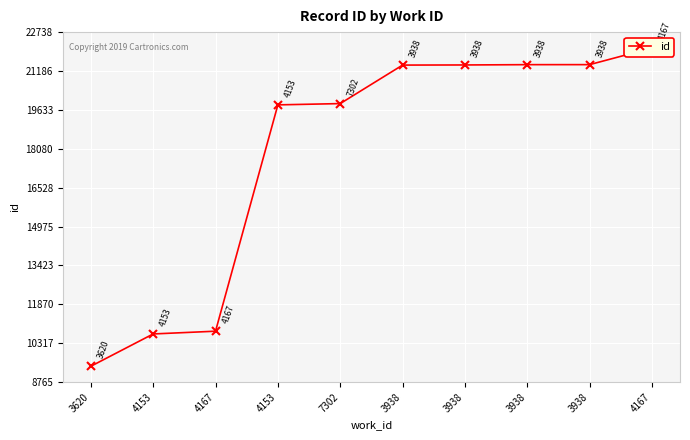

Is it true that the value at 4153 is 4516?

False